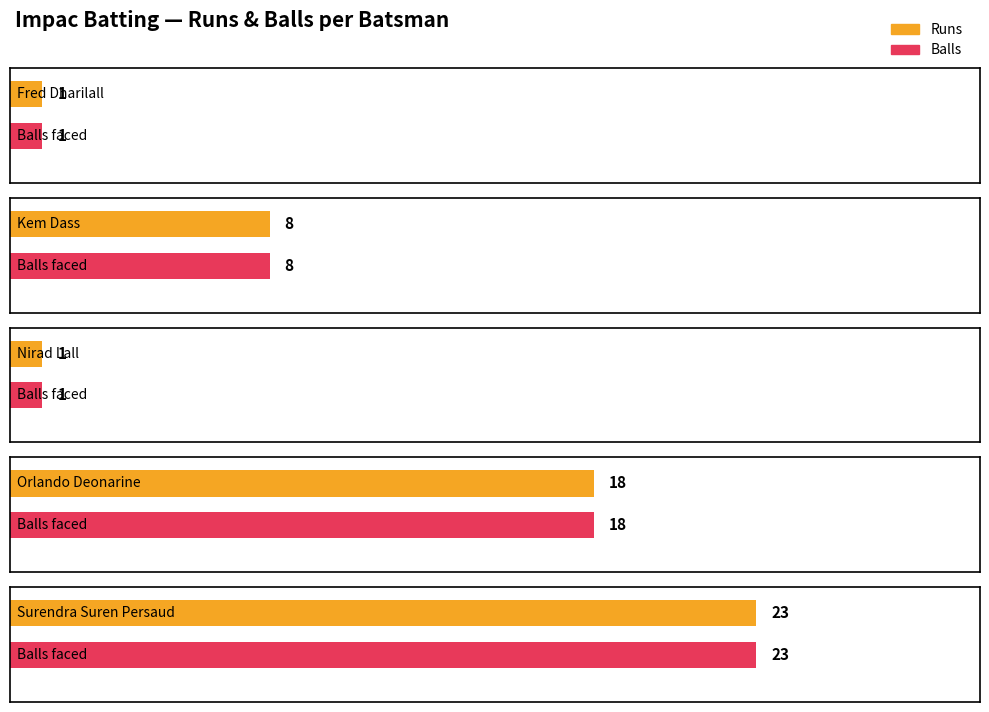

At which label does Balls reach its peak?

Surendra Suren Persaud